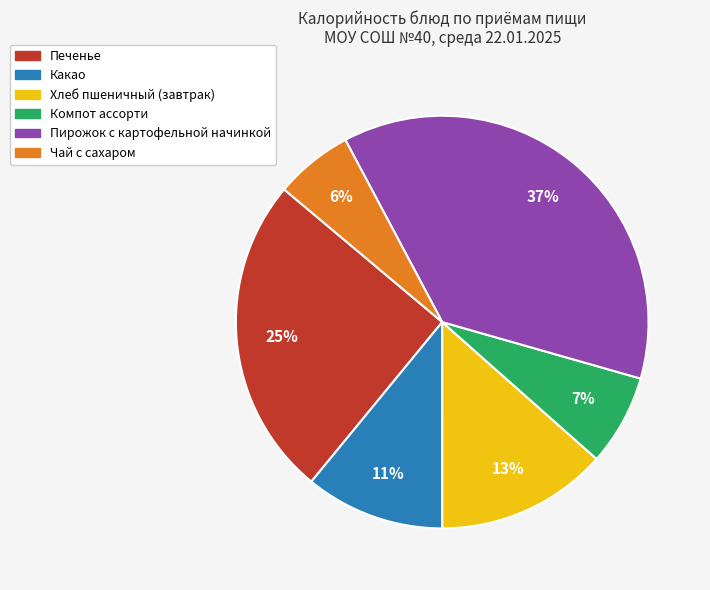

Is the sum of Пирожок с картофельной начинкой and Печенье greater than half?

Yes